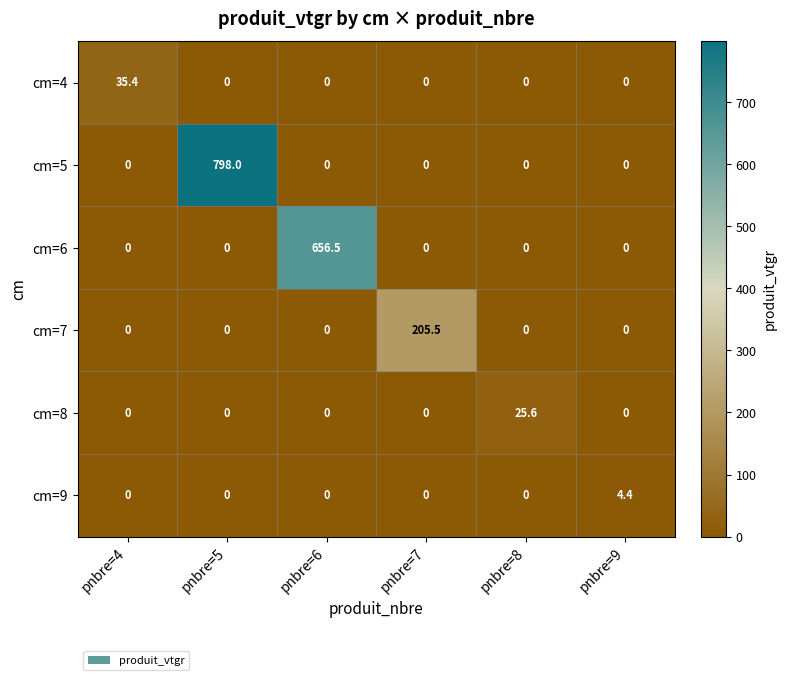

List the series in order of their peak value, lowest first.

cm=9, cm=8, cm=4, cm=7, cm=6, cm=5